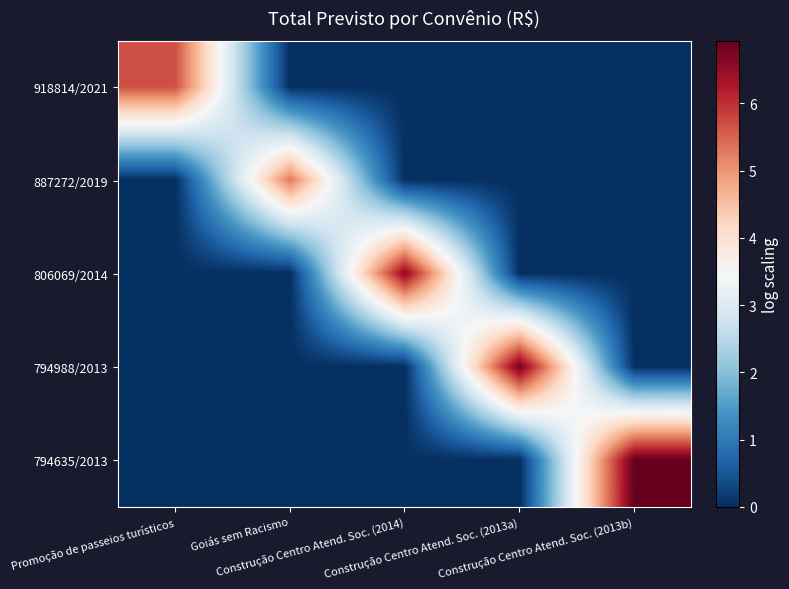

Reading right to left, extract all data points from this chart.

918814/2021: Construção Centro Atend. Soc. (2013b)=0.0	Construção Centro Atend. Soc. (2013a)=0.0	Construção Centro Atend. Soc. (2014)=0.0	Goiás sem Racismo=0.0	Promoção de passeios turísticos=5.7
887272/2019: Construção Centro Atend. Soc. (2013b)=0.0	Construção Centro Atend. Soc. (2013a)=0.0	Construção Centro Atend. Soc. (2014)=0.0	Goiás sem Racismo=5.3	Promoção de passeios turísticos=0.0
806069/2014: Construção Centro Atend. Soc. (2013b)=0.0	Construção Centro Atend. Soc. (2013a)=0.0	Construção Centro Atend. Soc. (2014)=6.6	Goiás sem Racismo=0.0	Promoção de passeios turísticos=0.0
794988/2013: Construção Centro Atend. Soc. (2013b)=0.0	Construção Centro Atend. Soc. (2013a)=6.8	Construção Centro Atend. Soc. (2014)=0.0	Goiás sem Racismo=0.0	Promoção de passeios turísticos=0.0
794635/2013: Construção Centro Atend. Soc. (2013b)=6.9	Construção Centro Atend. Soc. (2013a)=0.0	Construção Centro Atend. Soc. (2014)=0.0	Goiás sem Racismo=0.0	Promoção de passeios turísticos=0.0